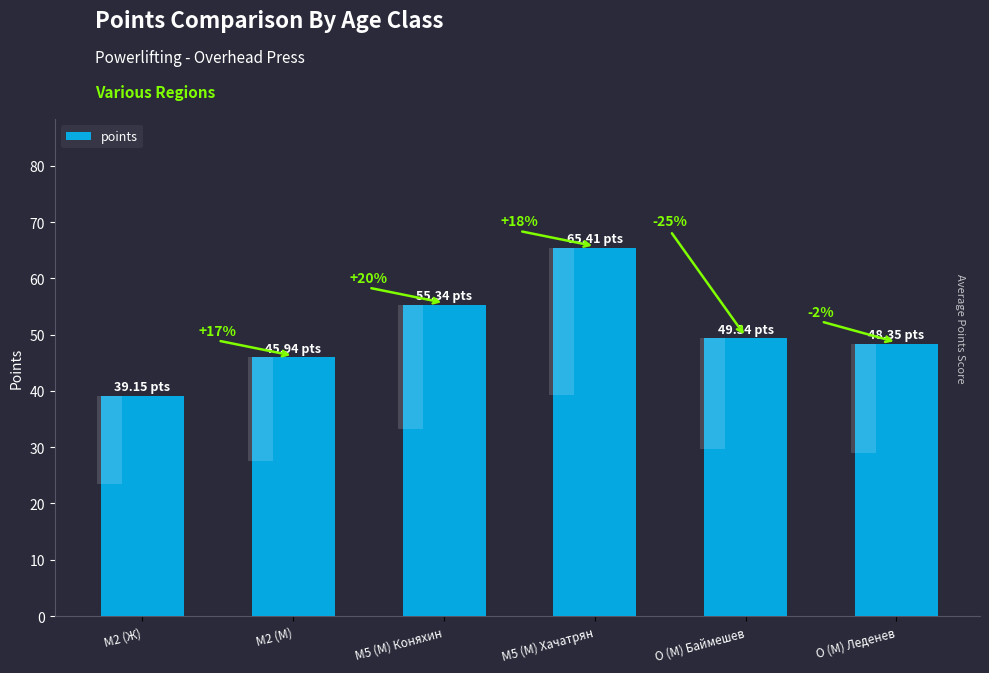

What value does the data have at M2 (М)?

45.9